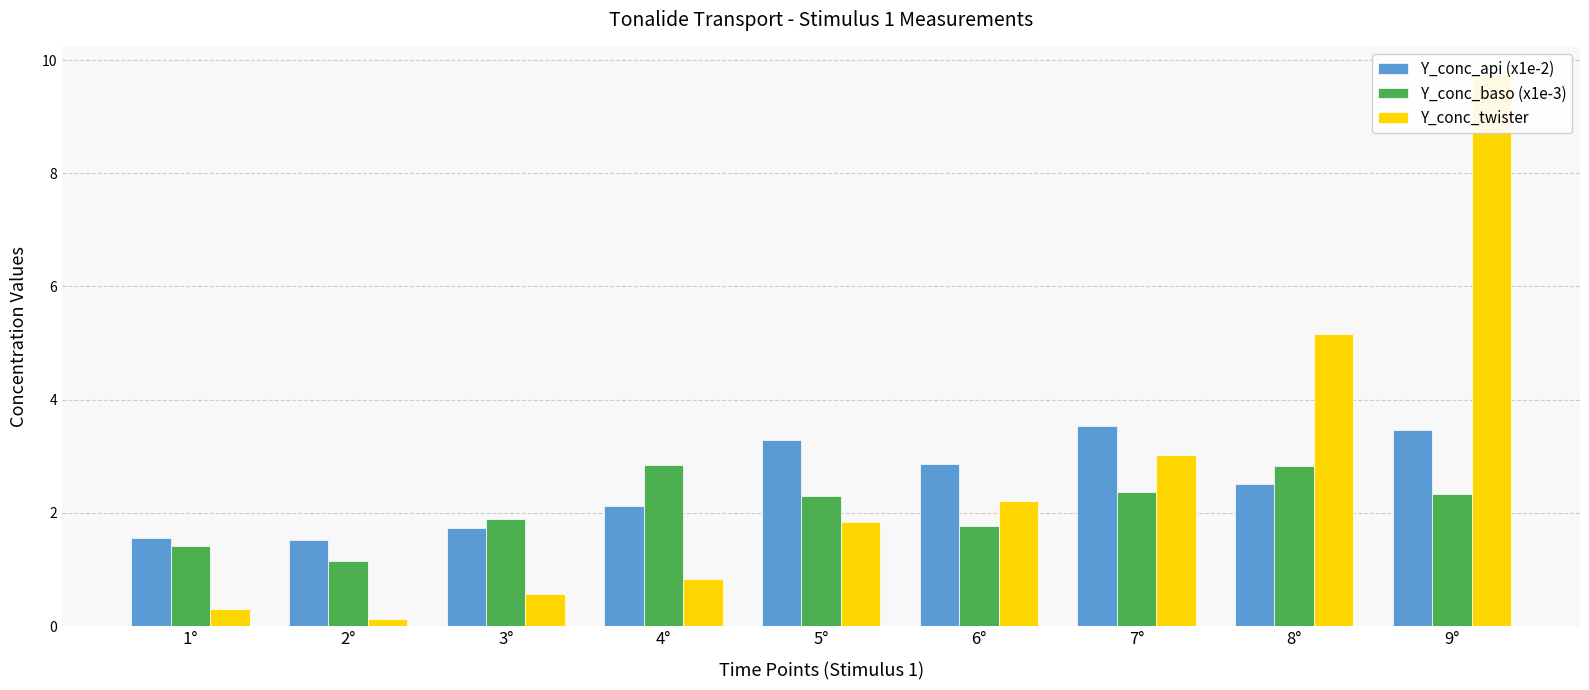

Reading left to right, what are all the values shown in this chart?

Y_conc_api (x1e-2): 1°=1.6	2°=1.5	3°=1.7	4°=2.1	5°=3.3	6°=2.9	7°=3.5	8°=2.5	9°=3.5
Y_conc_baso (x1e-3): 1°=1.4	2°=1.1	3°=1.9	4°=2.8	5°=2.3	6°=1.8	7°=2.4	8°=2.8	9°=2.3
Y_conc_twister: 1°=0.3	2°=0.1	3°=0.6	4°=0.8	5°=1.8	6°=2.2	7°=3.0	8°=5.2	9°=9.7